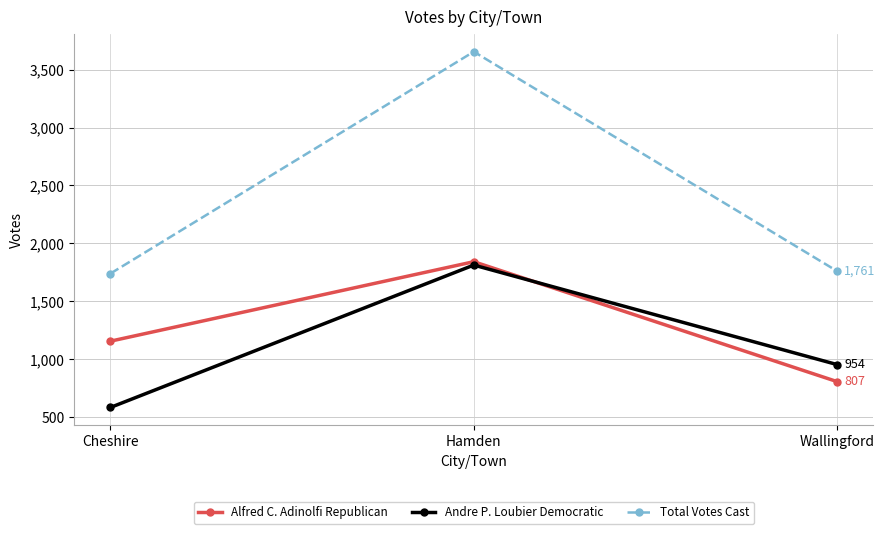

The value of Total Votes Cast at Cheshire is 2321. True or false?

False